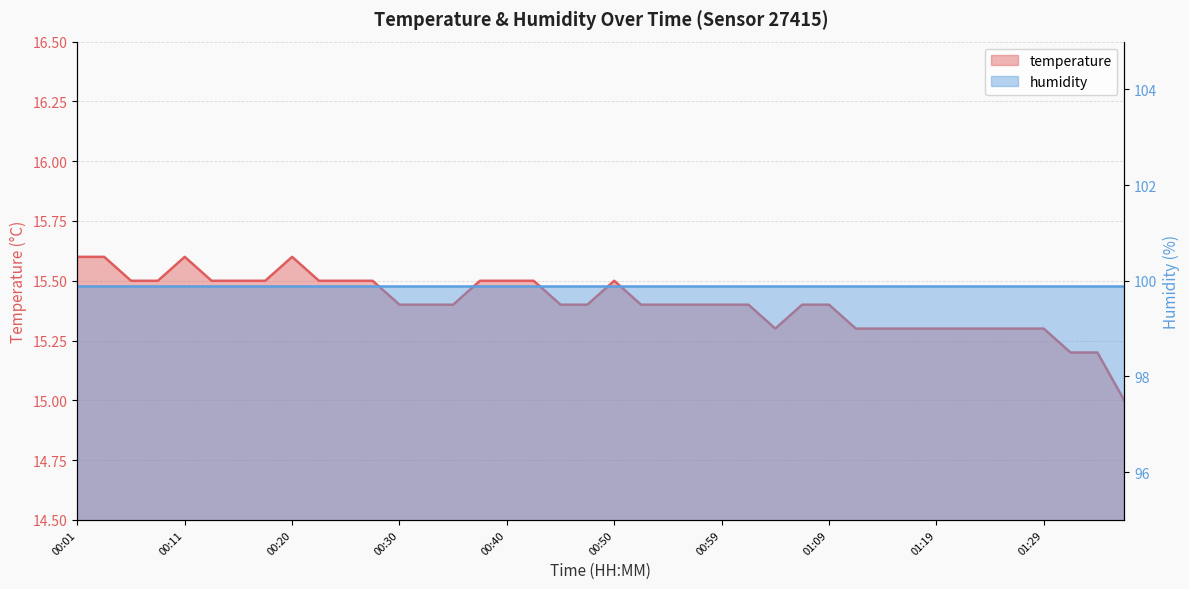

What is the label of the 7th point from the left?

00:15